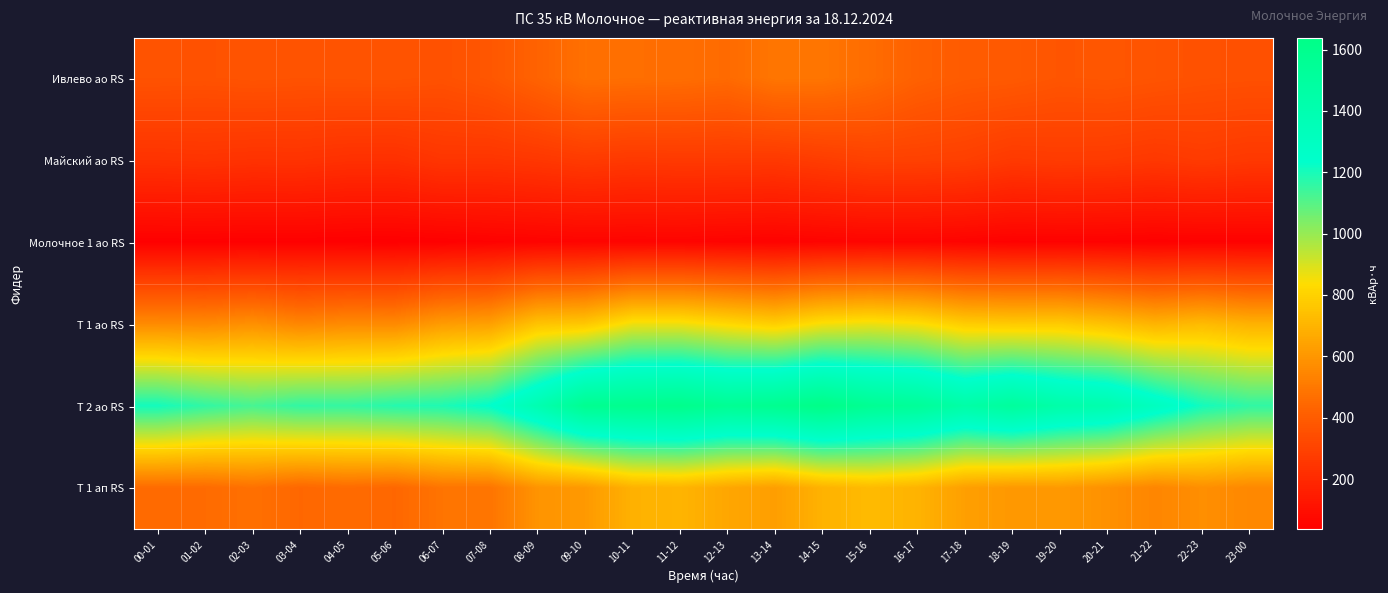

Reading left to right, transcribe all the data shown in this chart.

Ивлево ао RS: 00-01=362.4	01-02=359.6	02-03=366.0	03-04=361.6	04-05=364.0	05-06=365.6	06-07=356.8	07-08=378.0	08-09=424.4	09-10=474.0	10-11=468.4	11-12=464.8	12-13=452.8	13-14=492.0	14-15=490.0	15-16=460.4	16-17=418.0	17-18=395.6	18-19=389.2	19-20=372.0	20-21=377.2	21-22=367.6	22-23=356.4	23-00=352.4
Майский ао RS: 00-01=237.0	01-02=241.2	02-03=234.6	03-04=236.4	04-05=227.4	05-06=226.2	06-07=247.8	07-08=245.4	08-09=253.8	09-10=268.8	10-11=260.4	11-12=264.0	12-13=263.4	13-14=261.0	14-15=277.2	15-16=294.0	16-17=292.8	17-18=285.6	18-19=264.0	19-20=270.6	20-21=267.6	21-22=257.4	22-23=269.4	23-00=259.2
Молочное 1 ао RS: 00-01=40.0	01-02=40.8	02-03=39.6	03-04=39.2	04-05=36.4	05-06=35.6	06-07=39.2	07-08=46.0	08-09=50.4	09-10=54.8	10-11=53.6	11-12=54.8	12-13=50.8	13-14=47.6	14-15=52.4	15-16=57.2	16-17=57.6	17-18=51.6	18-19=44.4	19-20=46.4	20-21=44.8	21-22=41.6	22-23=43.6	23-00=44.4
Т 1 ао RS: 00-01=562.8	01-02=557.2	02-03=579.6	03-04=546.0	04-05=560.0	05-06=557.2	06-07=618.8	07-08=632.8	08-09=750.4	09-10=764.4	10-11=859.6	11-12=859.6	12-13=820.4	13-14=786.8	14-15=848.4	15-16=865.2	16-17=842.8	17-18=781.2	18-19=772.8	19-20=775.6	20-21=742.0	21-22=697.2	22-23=722.4	23-00=691.6
Т 2 ао RS: 00-01=1206.8	01-02=1159.2	02-03=1125.6	03-04=1159.2	04-05=1156.4	05-06=1178.8	06-07=1190.0	07-08=1237.6	08-09=1394.4	09-10=1582.0	10-11=1598.8	11-12=1612.8	12-13=1565.2	13-14=1587.6	14-15=1638.0	15-16=1568.0	16-17=1537.2	17-18=1453.2	18-19=1514.8	19-20=1442.0	20-21=1414.0	21-22=1310.4	22-23=1206.8	23-00=1162.0
Т 1 ап RS: 00-01=454.4	01-02=454.4	02-03=473.6	03-04=441.6	04-05=454.4	05-06=441.6	06-07=486.4	07-08=486.4	08-09=592.0	09-10=611.2	10-11=691.2	11-12=700.8	12-13=656.0	13-14=627.2	14-15=694.4	15-16=723.2	16-17=697.6	17-18=630.4	18-19=608.0	19-20=611.2	20-21=582.4	21-22=544.0	22-23=576.0	23-00=553.6